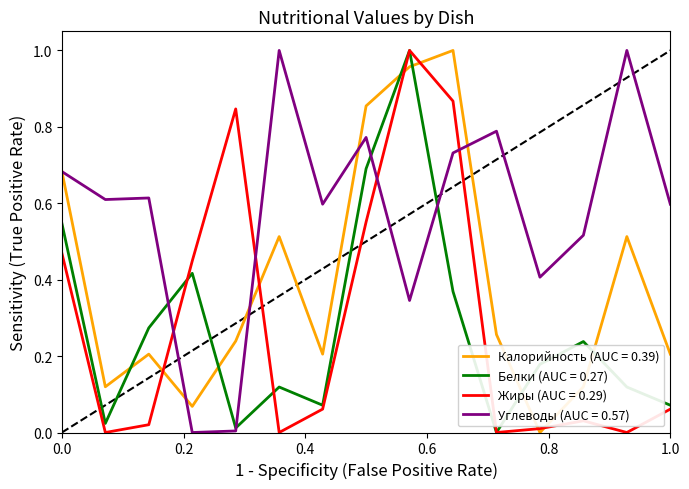

Which series has the largest total across all categories?

Углеводы (AUC = 0.57)